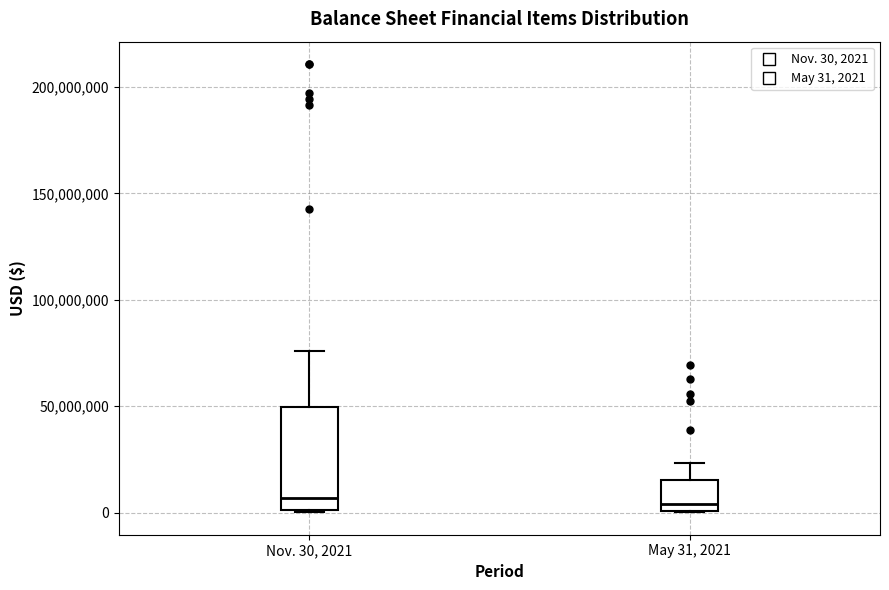

Reading left to right, transcribe this box plot: for each box, give where its median line is, the range the box spans, and where its two whiskers end, as read against the y-axis. The values are not printed on the chart, so give them approximately, as read against the axis.

Nov. 30, 2021: median 5000000, box 0 to 50000000, whiskers 0 to 75000000
May 31, 2021: median 5000000, box 0 to 15000000, whiskers 0 to 25000000